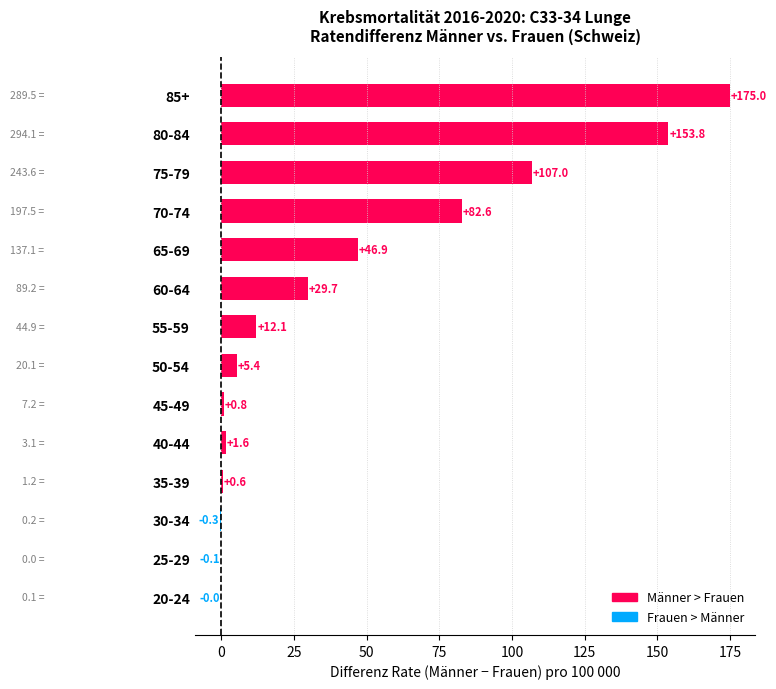

Where is the data nearest to the value 87?

70-74